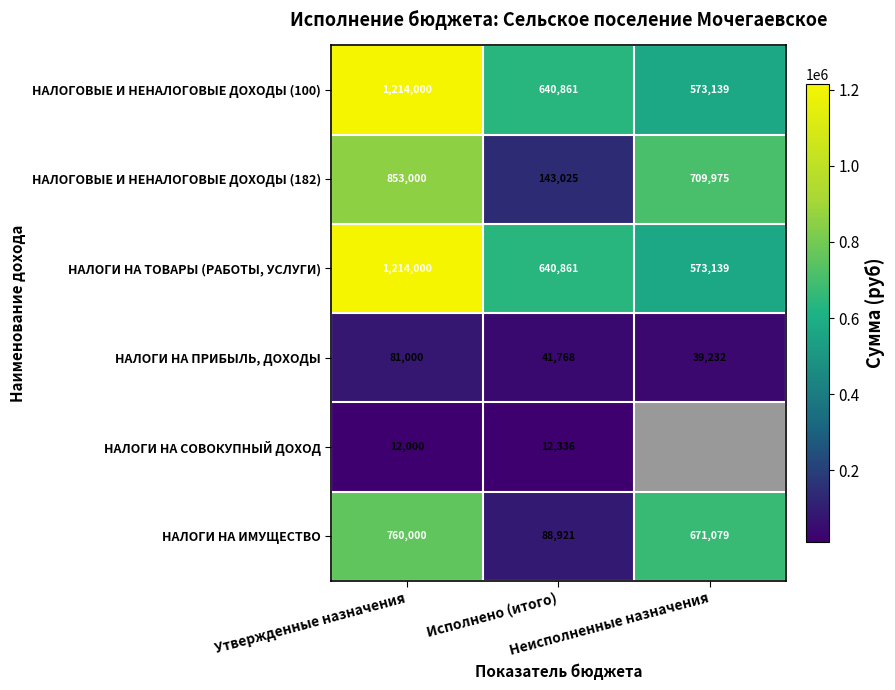

What is the average value of the НАЛОГОВЫЕ И НЕНАЛОГОВЫЕ ДОХОДЫ (182) series?

568667